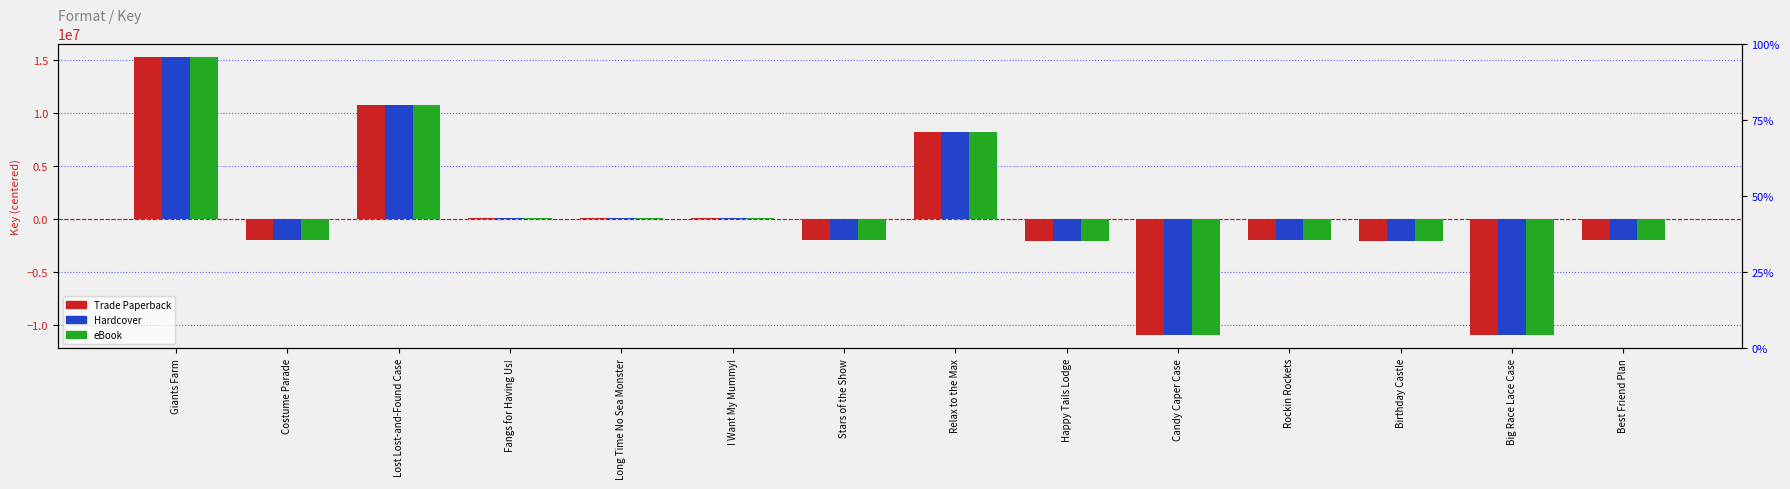

Reading left to right, transcribe all the data shown in this chart.

Trade Paperback: 15215554.1	-2032227.9	10705827.1	42738.1	21727.1	20529.1	-2035232.9	8183759.1	-2077556.9	-10943978.9	-2037090.9	-2078619.9	-10945624.9	-2039802.9
Hardcover: 15215554.1	-2032227.9	10705827.1	42738.1	21727.1	20529.1	-2035232.9	8183759.1	-2077556.9	-10943978.9	-2037090.9	-2078619.9	-10945624.9	-2039802.9
eBook: 15215554.1	-2032227.9	10705827.1	42738.1	21727.1	20529.1	-2035232.9	8183759.1	-2077556.9	-10943978.9	-2037090.9	-2078619.9	-10945624.9	-2039802.9